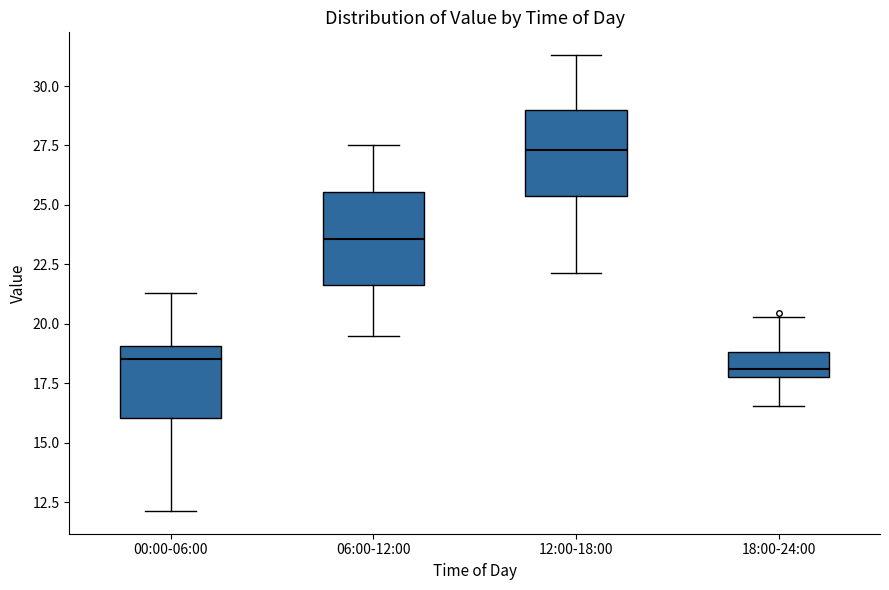

Reading left to right, read every box against the y-axis: the position of its median line, the range the box covers, and the ends of its whiskers. The values are not printed on the chart, so give them approximately, as read against the axis.

00:00-06:00: median 18.5, box 16.0 to 19.0, whiskers 12.0 to 21.5
06:00-12:00: median 23.5, box 21.5 to 25.5, whiskers 19.5 to 27.5
12:00-18:00: median 27.5, box 25.5 to 29.0, whiskers 22.0 to 31.5
18:00-24:00: median 18.0 (just above the box's lower edge), box 18.0 to 19.0, whiskers 16.5 to 20.5